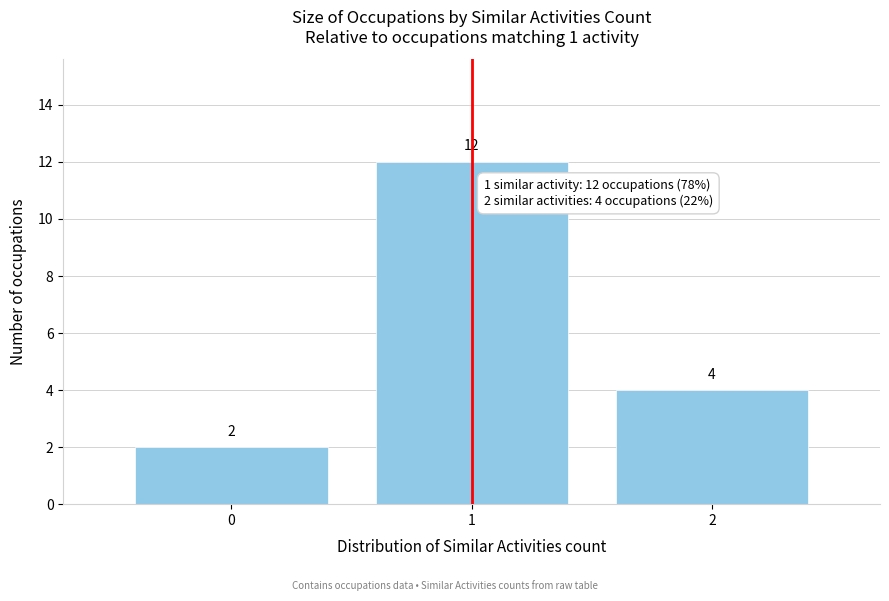

How tall is the bar that spans 1.5 to 2.5 on the x-axis?

4